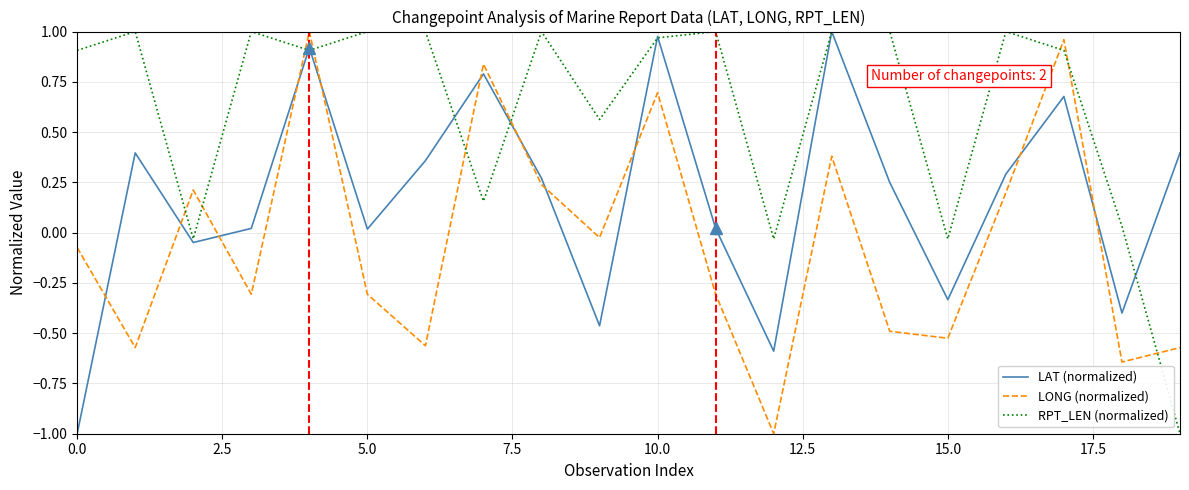

Which series has the largest total across all categories?

RPT_LEN (normalized)